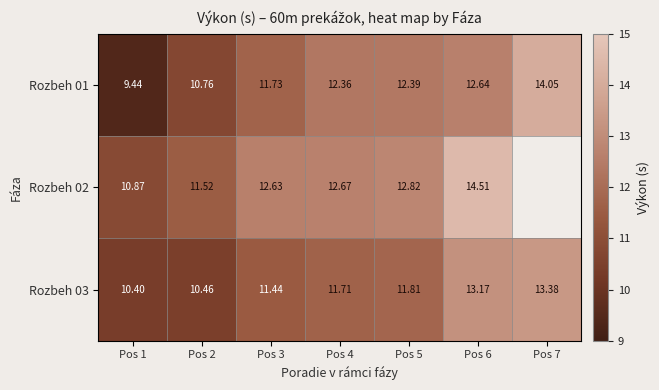

What is the greatest value displayed?

14.5